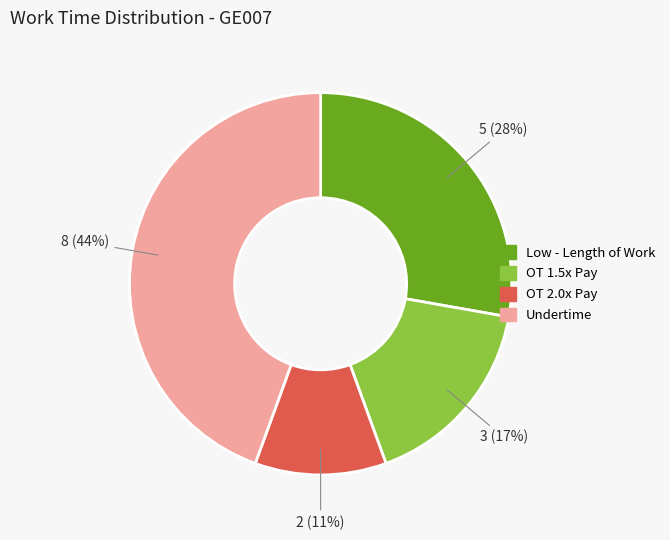

To the nearest percent, what is the difference between the largest and smallest slice percentages?

33%